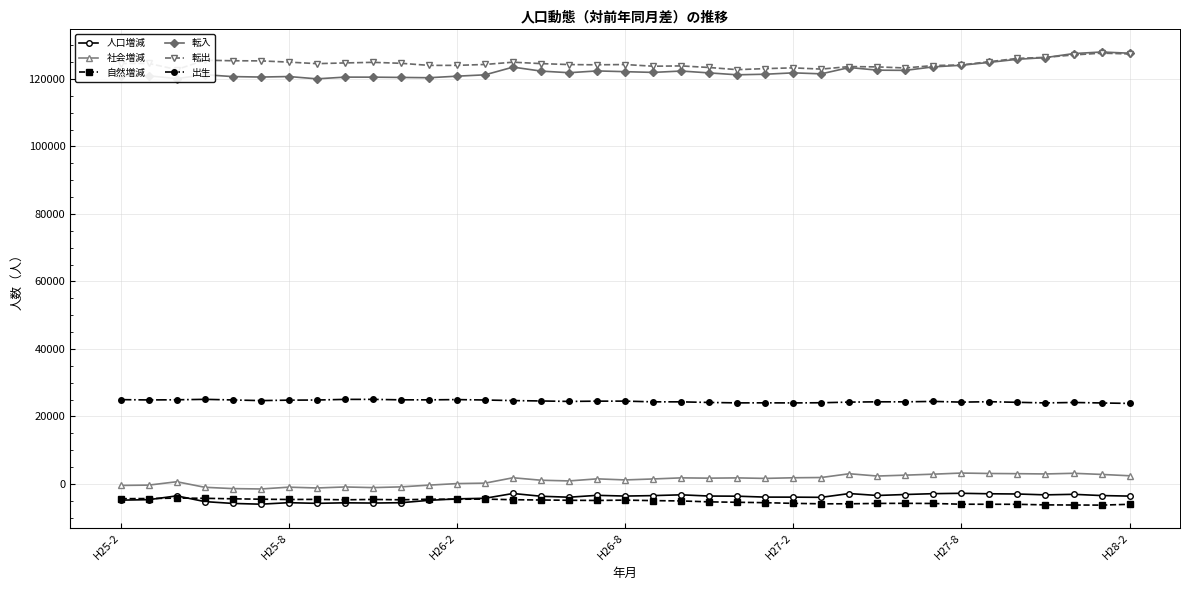

At how many categories does at least one series exceed 33586?

37